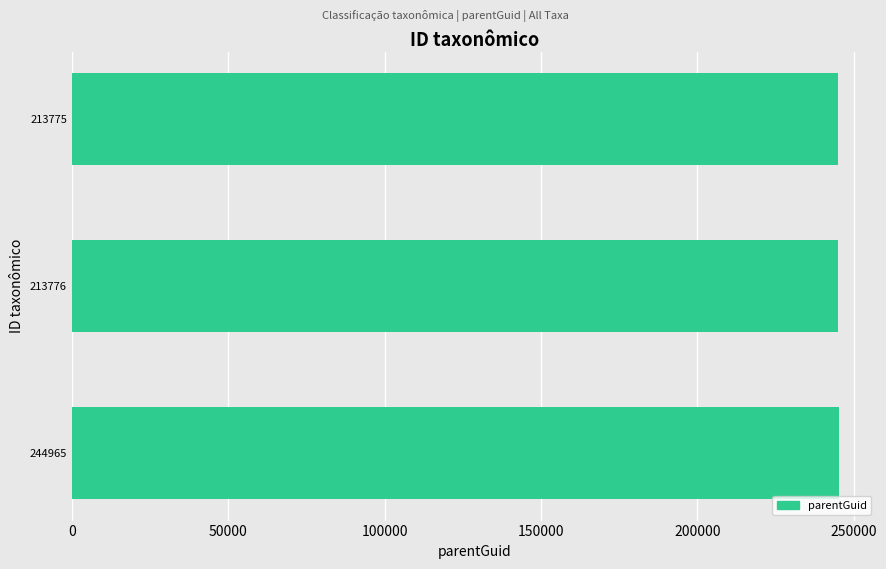

What is the difference between the maximum and second lowest values?

226